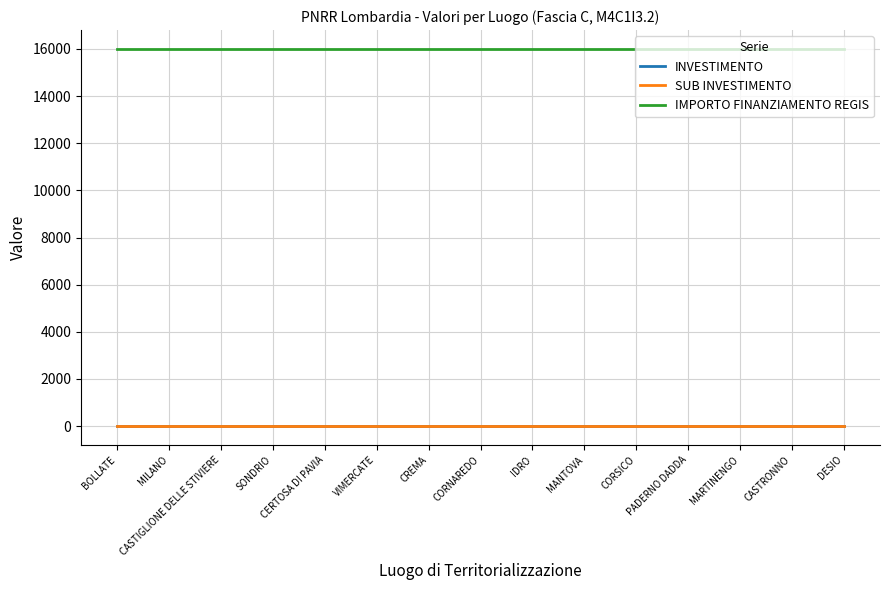

Does the chart display data point markers on the line(s)?

No